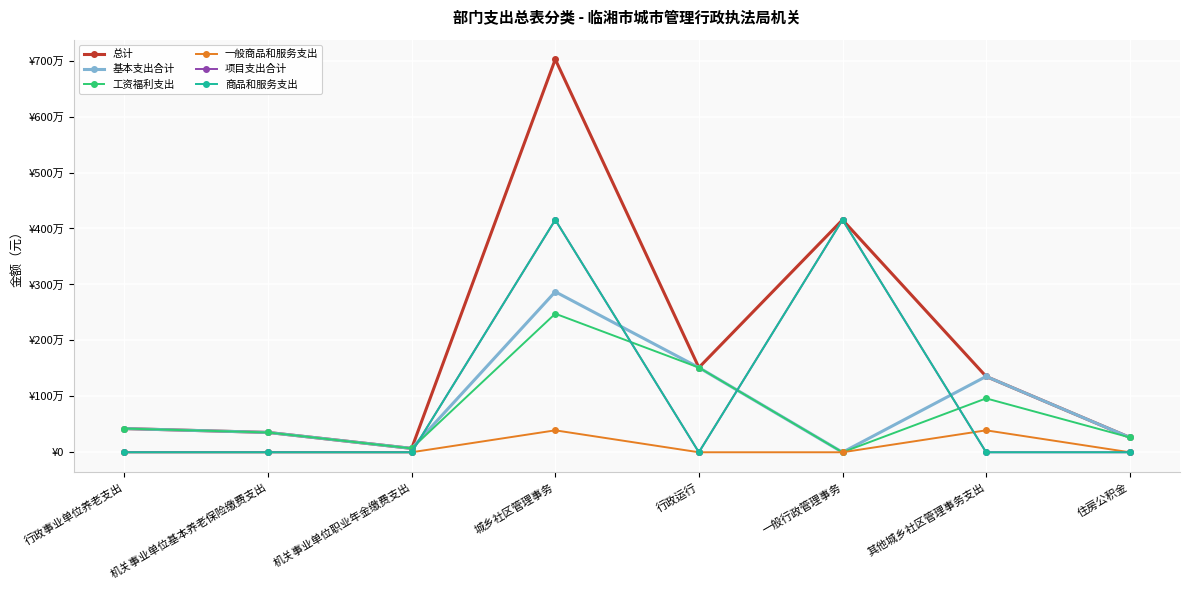

Is this an area chart (filled region under the line)?

No